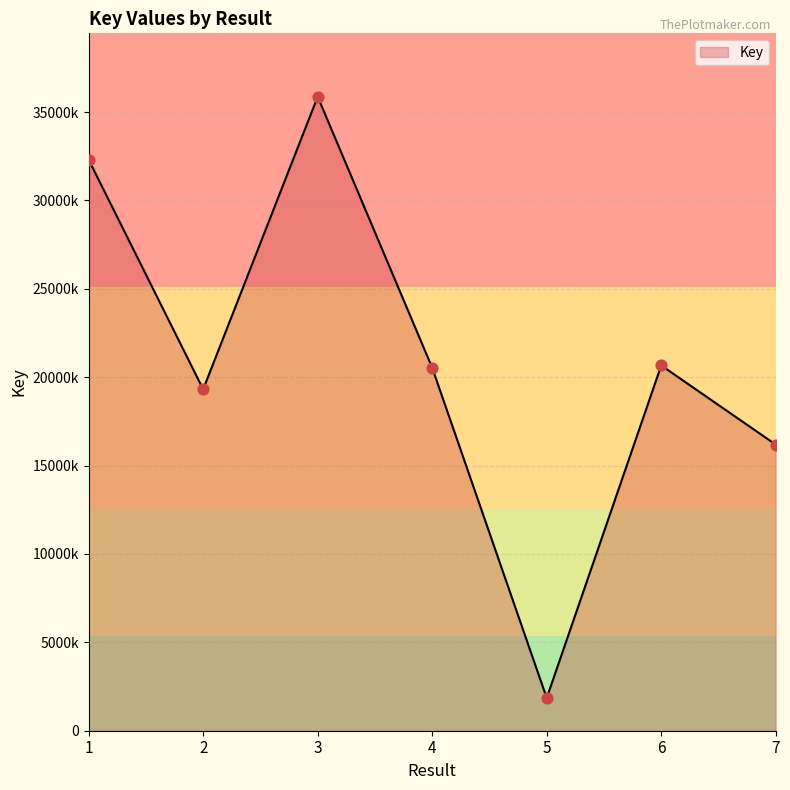

Which has a higher value, 2 or 6?

6